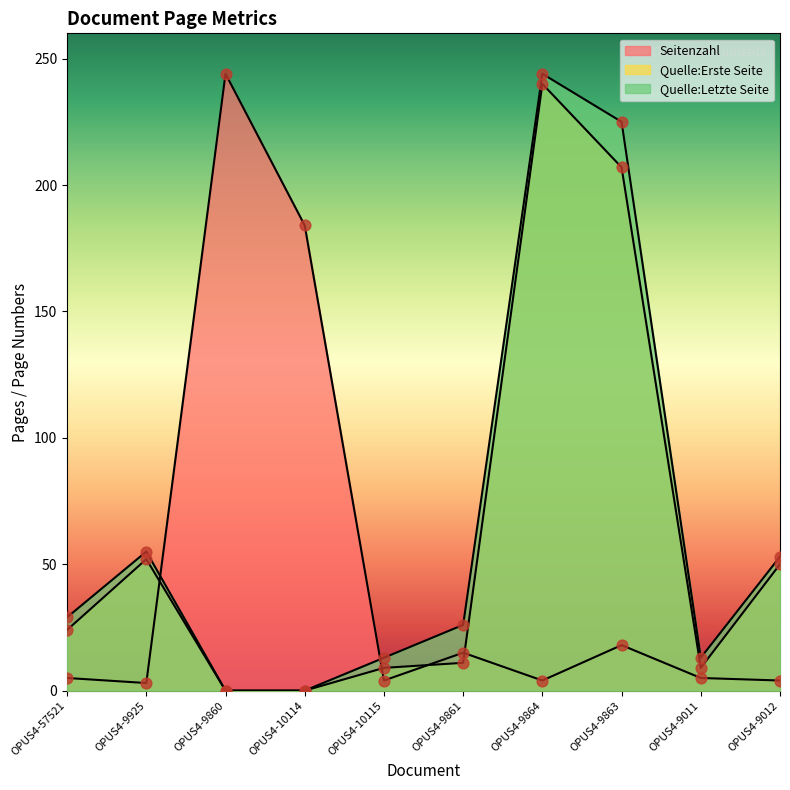

Which series has the largest total across all categories?

Quelle:Letzte Seite